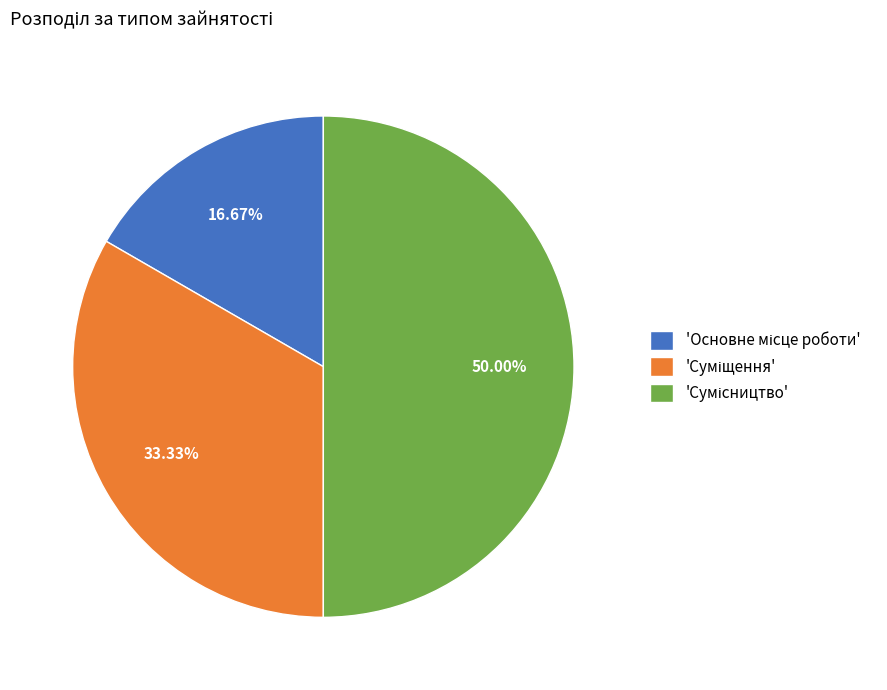

Count the number of slices in the pie.

3